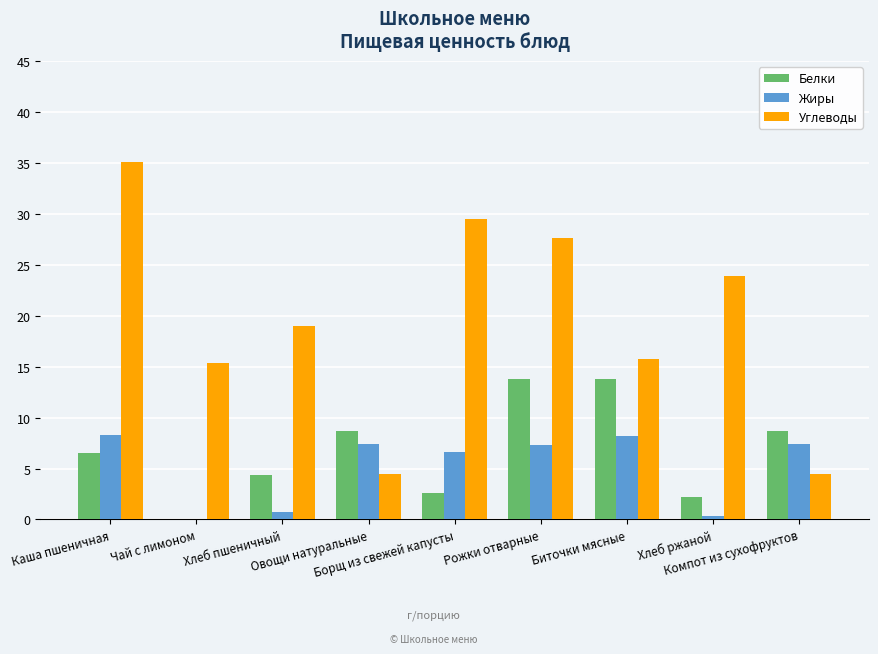

Which series has the largest total across all categories?

Углеводы